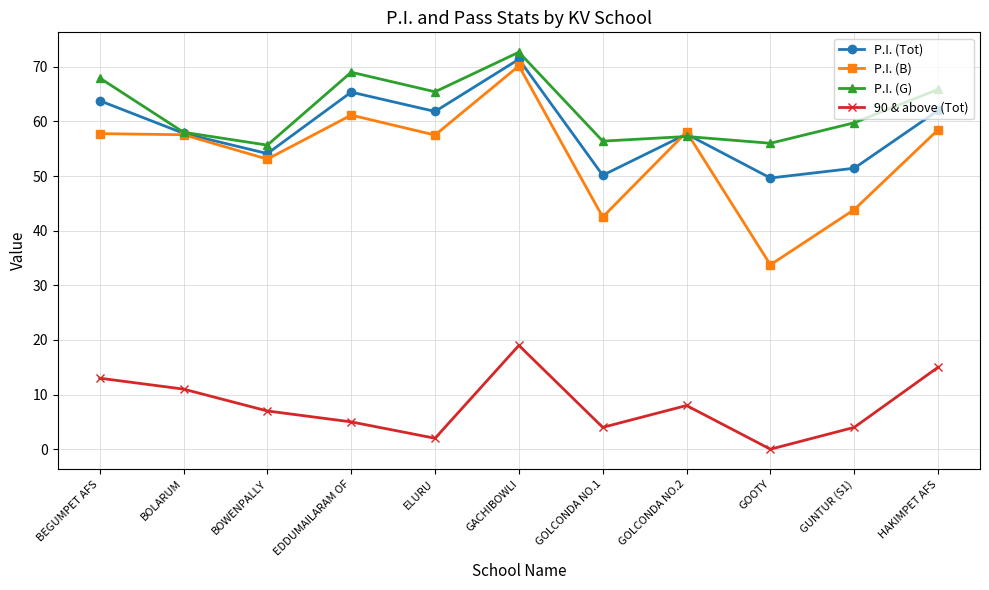

What is the label of the 3rd point from the left?

BOWENPALLY